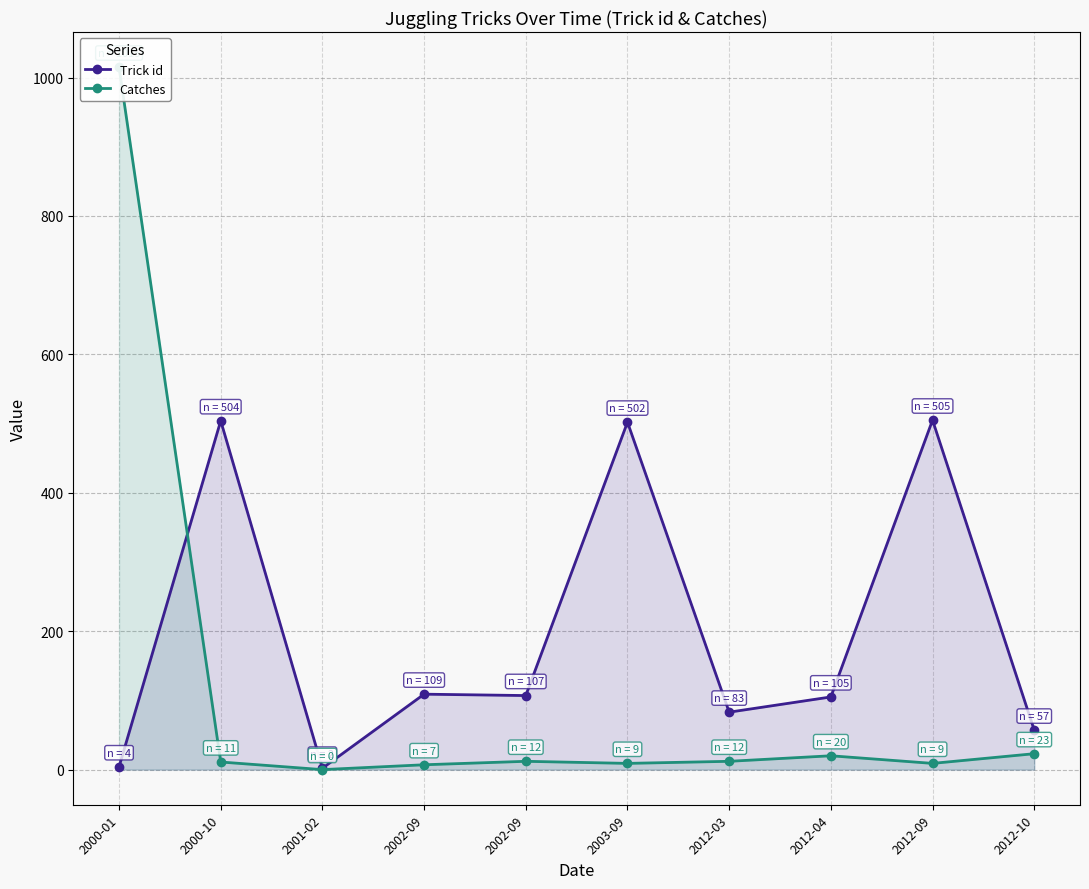

What is the difference between the Catches values at 2012-04 and 2012-10?

3